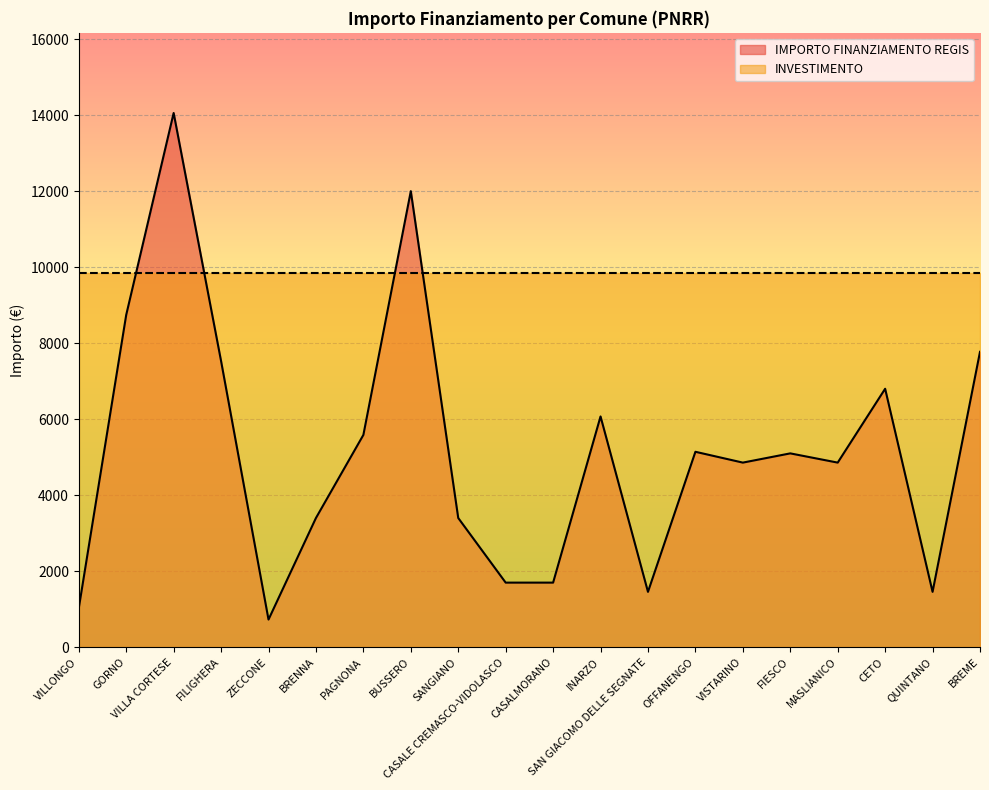

Where is the data nearest to the value 7396?

FILIGHERA